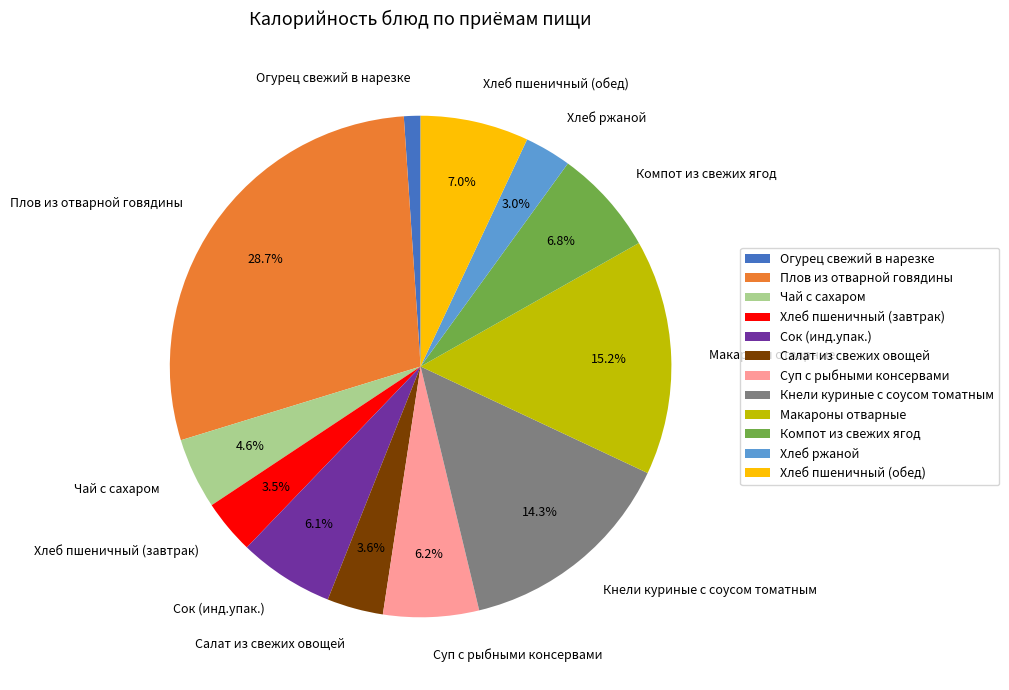

Between Суп с рыбными консервами and Компот из свежих ягод, which is larger?

Компот из свежих ягод